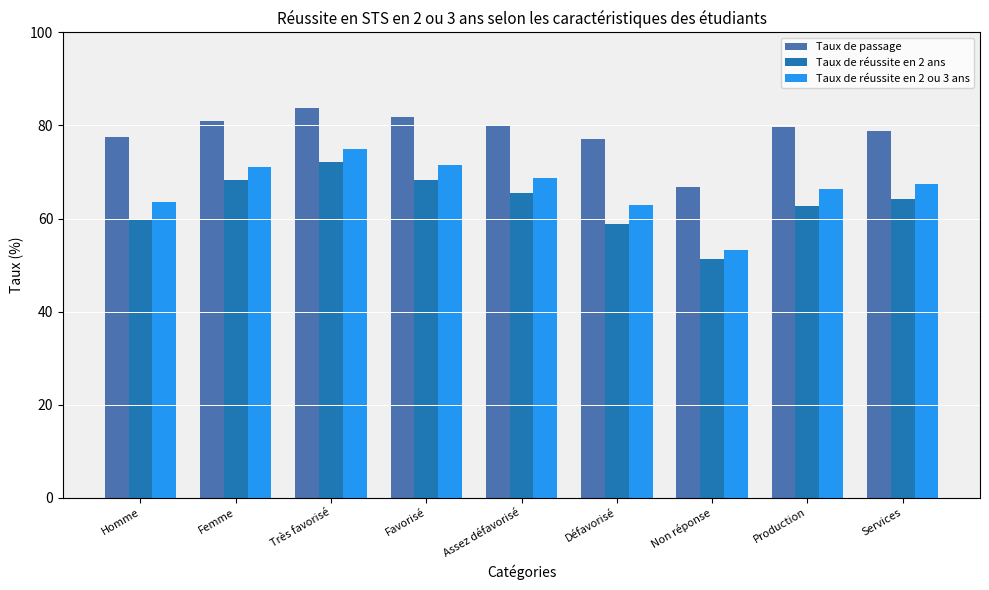

List the series in order of their peak value, lowest first.

Taux de réussite en 2 ans, Taux de réussite en 2 ou 3 ans, Taux de passage